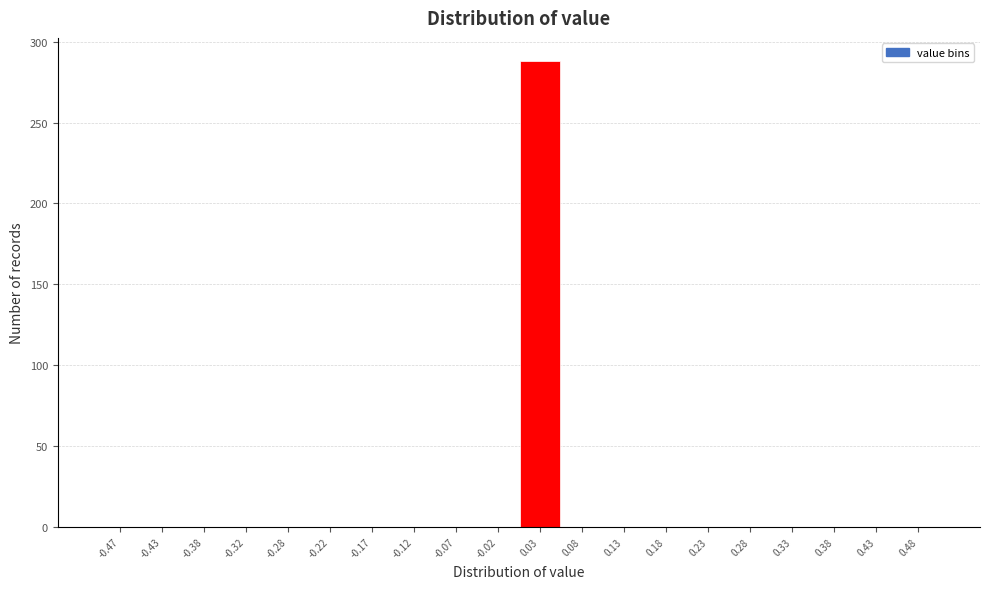

Reading left to right, transcribe this chart: for each bar, give the range it covers on the x-axis and its height. The values are not printed on the chart, so give them approximately, as read against the axis.

-0.50 to -0.45: 0
-0.45 to -0.40: 0
-0.40 to -0.35: 0
-0.35 to -0.30: 0
-0.30 to -0.25: 0
-0.25 to -0.20: 0
-0.20 to -0.15: 0
-0.15 to -0.10: 0
-0.10 to -0.05: 0
-0.05 to 0.00: 0
0.00 to 0.05: 290
0.05 to 0.10: 0
0.10 to 0.15: 0
0.15 to 0.20: 0
0.20 to 0.25: 0
0.25 to 0.30: 0
0.30 to 0.35: 0
0.35 to 0.40: 0
0.40 to 0.45: 0
0.45 to 0.50: 0